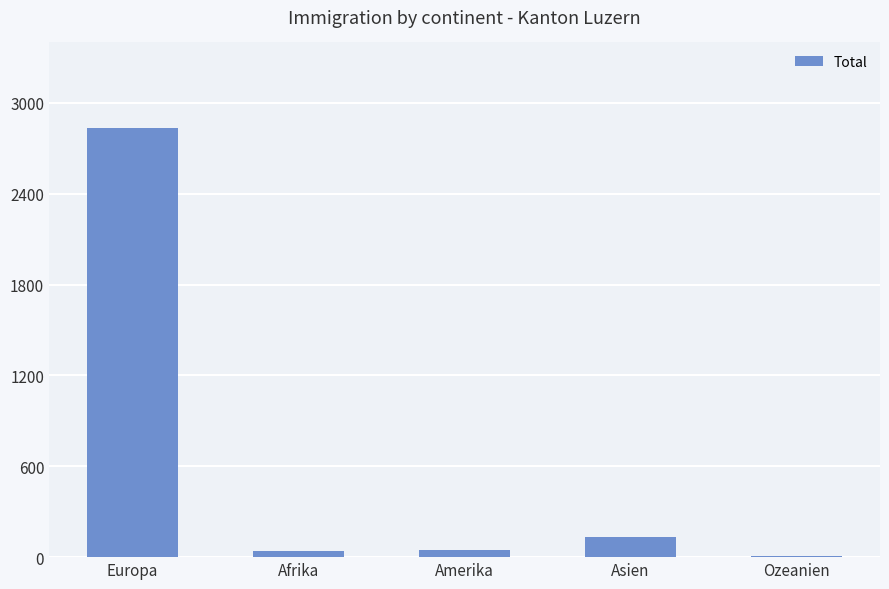

Which label corresponds to the largest value in the chart?

Europa